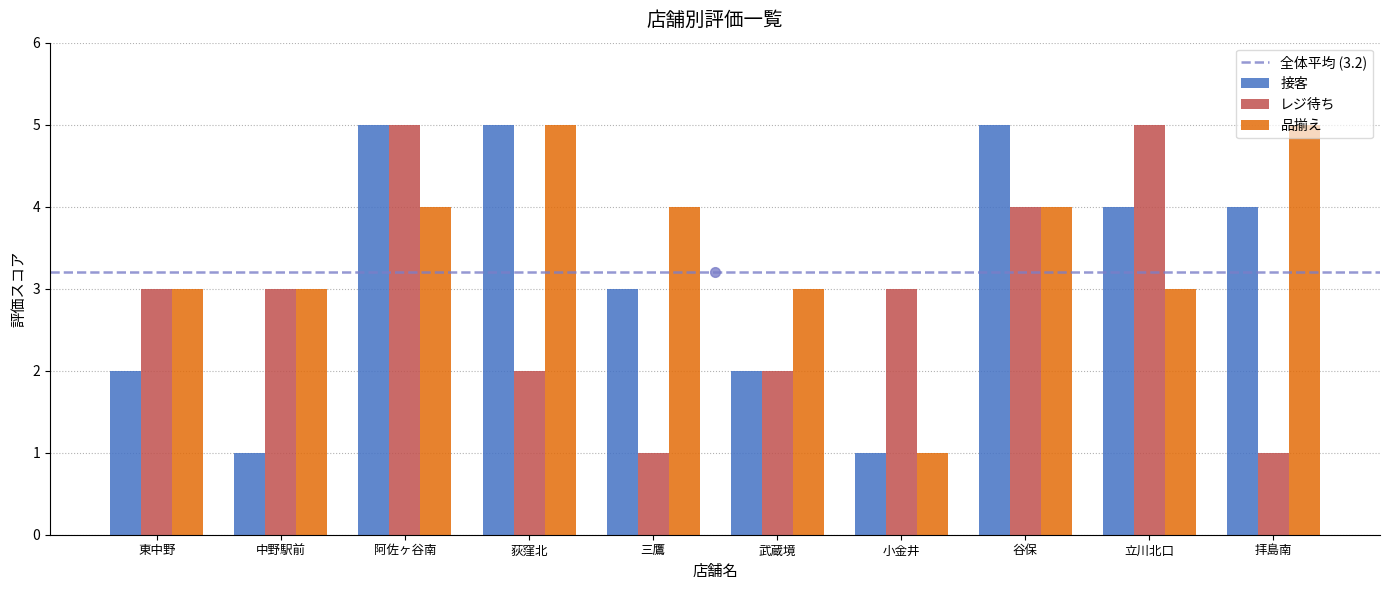

What is the total value across all series at 小金井?

5